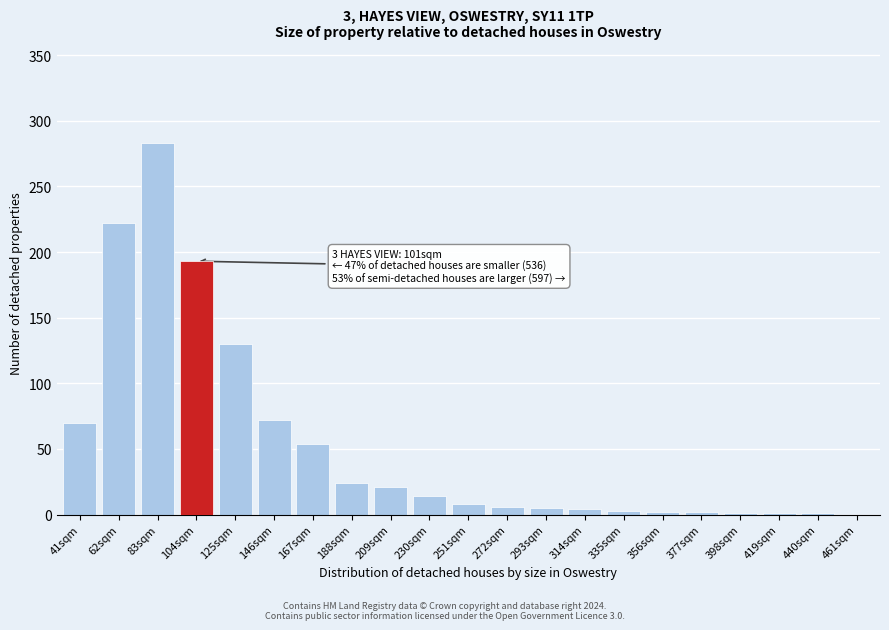

What is the maximum value shown in the chart?

283